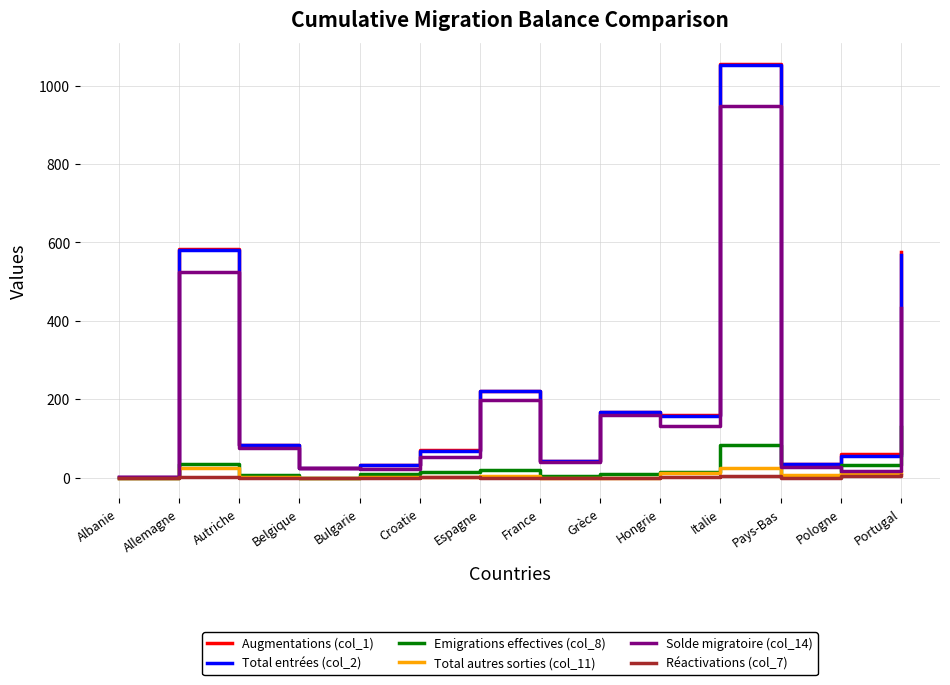

The Augmentations (col_1) series shows 86 at Espagne. True or false?

False